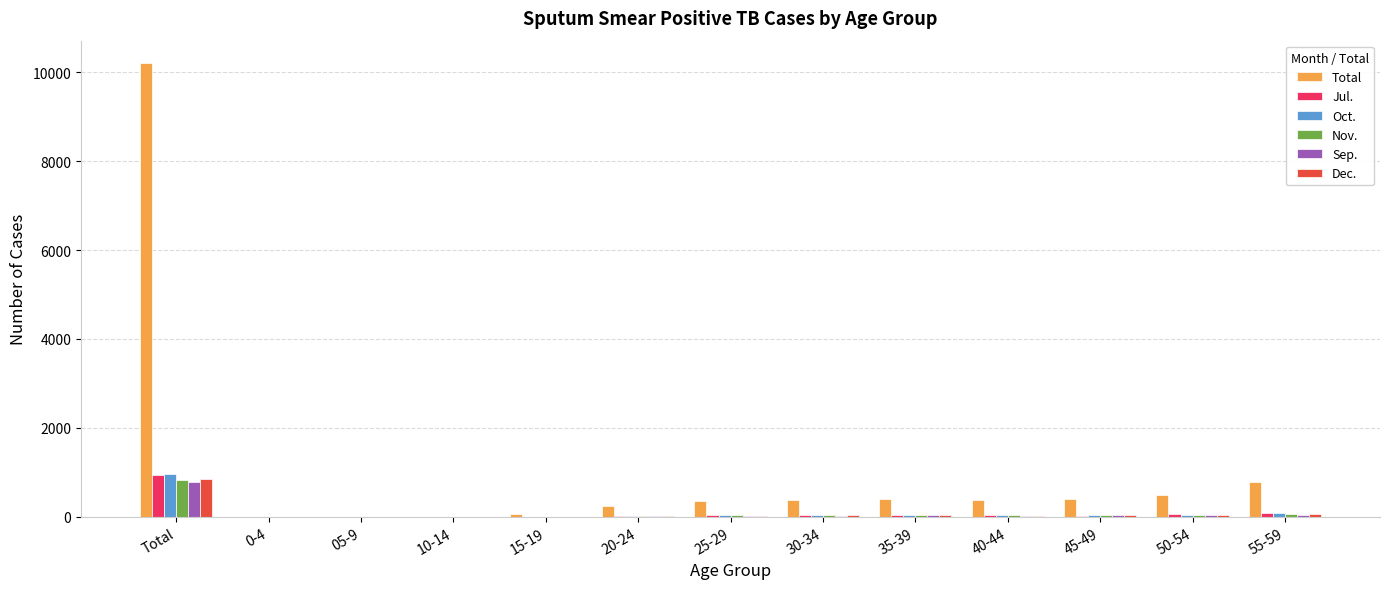

What is the total value across all series at 40-44?

520